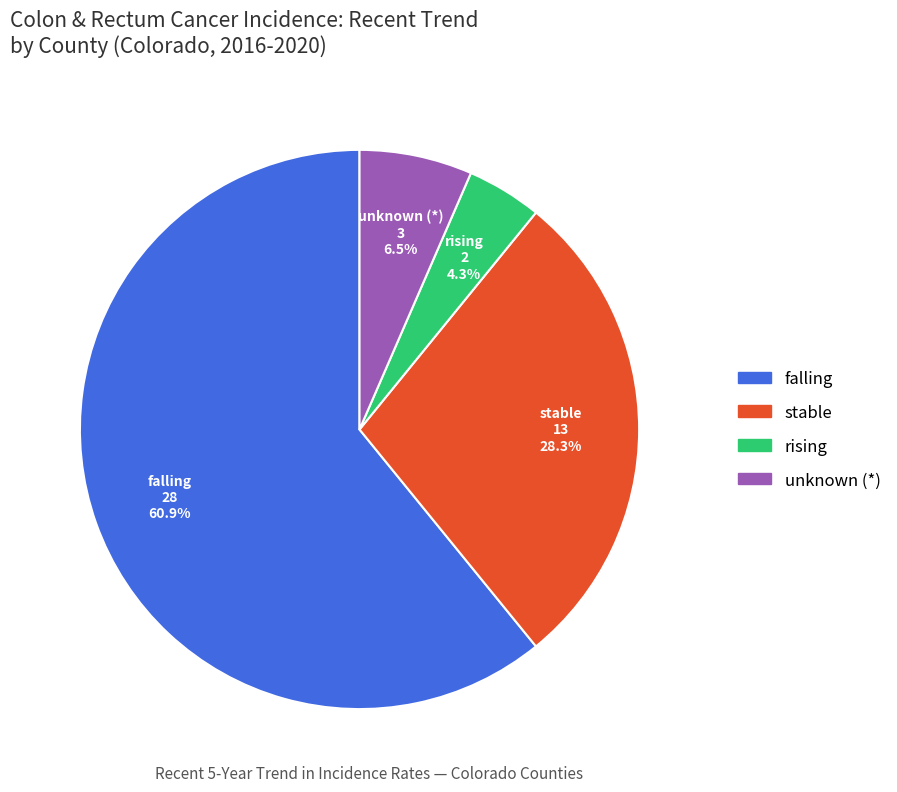

Does any single category account for the majority?

Yes